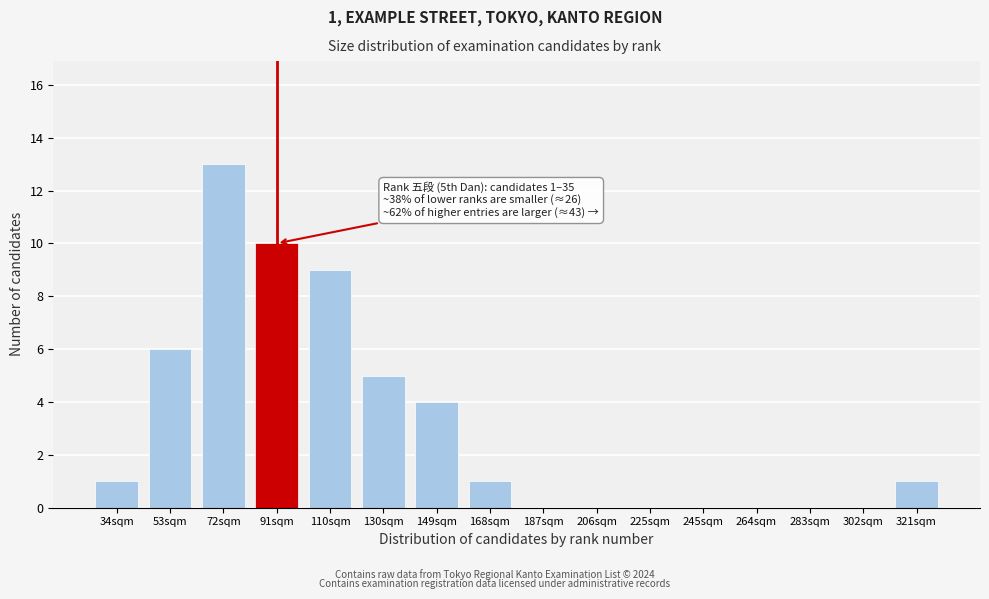

Reading left to right, list all the values displayed in this chart.

34sqm=1	53sqm=6	72sqm=13	91sqm=10	110sqm=9	130sqm=5	149sqm=4	168sqm=1	187sqm=0	206sqm=0	225sqm=0	245sqm=0	264sqm=0	283sqm=0	302sqm=0	321sqm=1